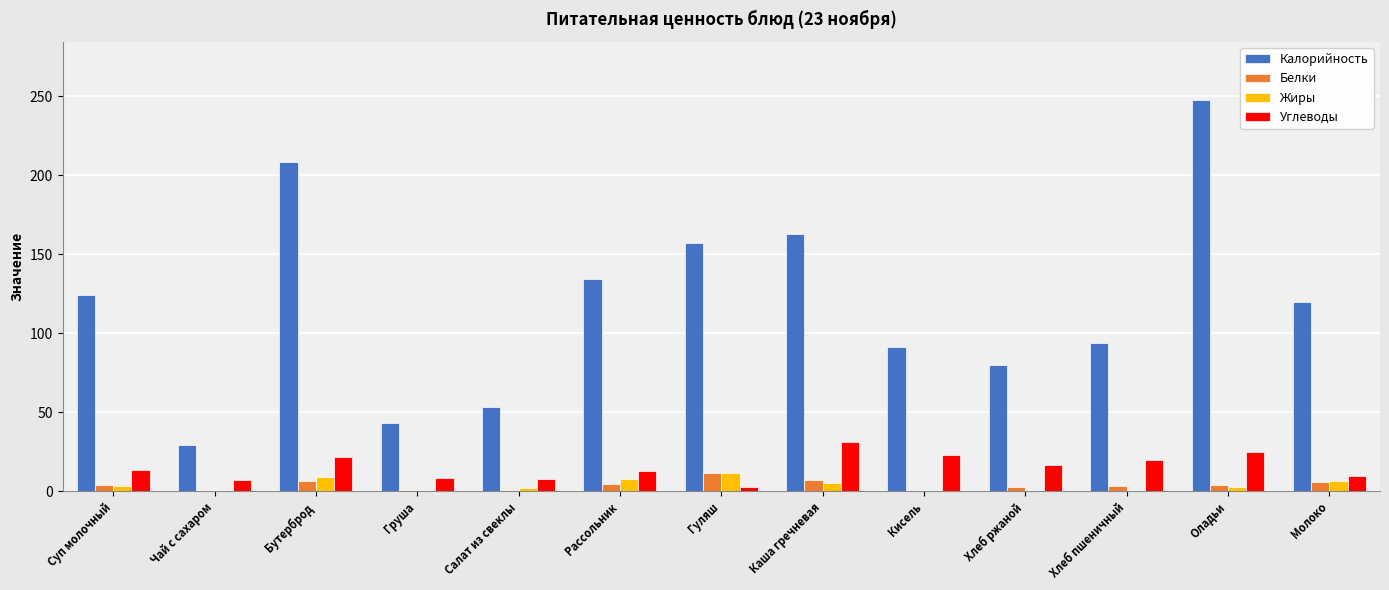

At which category is the sum across all series the highest?

Оладьи